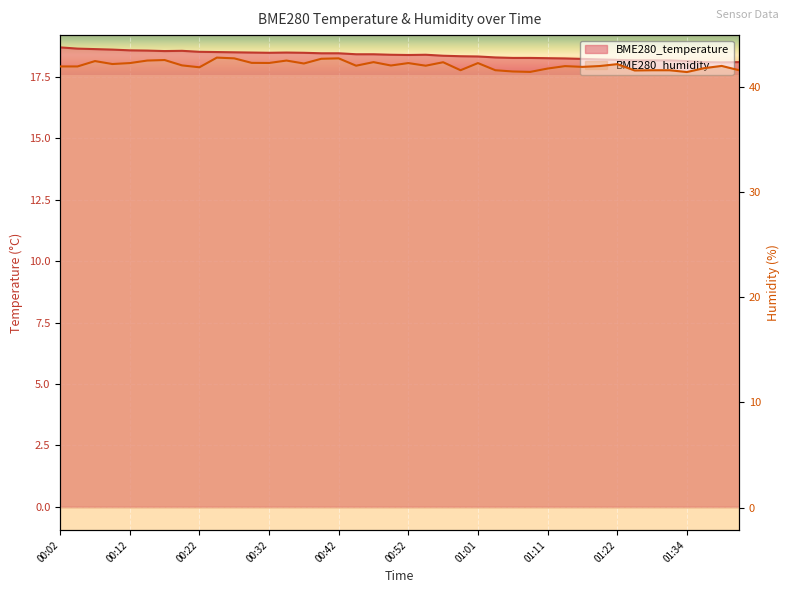

What is the greatest value displayed?

42.8